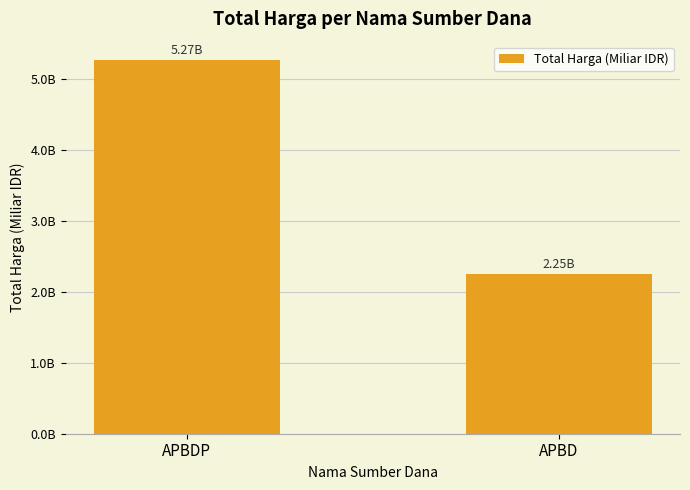

What is the minimum value shown in the chart?

2.3